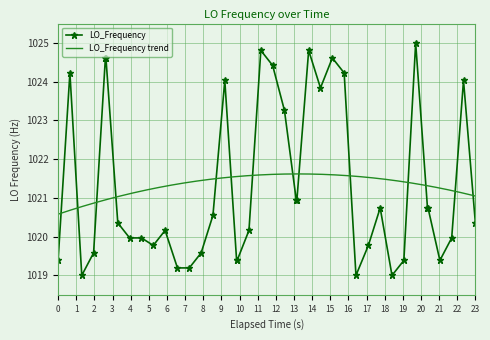

What is the highest value of the LO_Frequency series?

1025.0